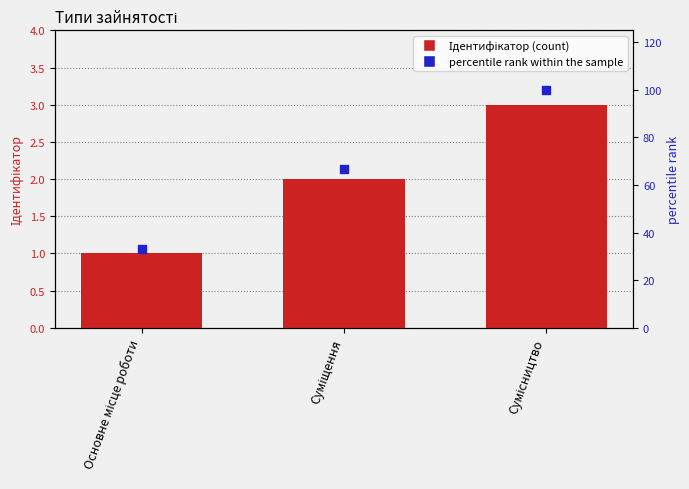

At which category is the sum across all series the highest?

Сумісництво